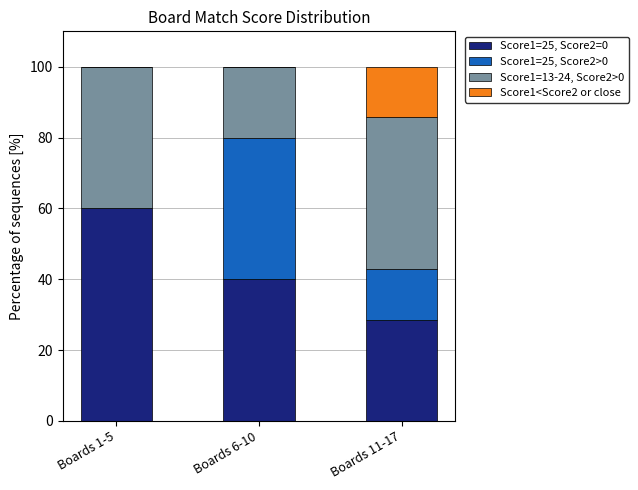

Reading left to right, what are the values for Score1=25, Score2=0?

Boards 1-5=60.0	Boards 6-10=40.0	Boards 11-17=28.6